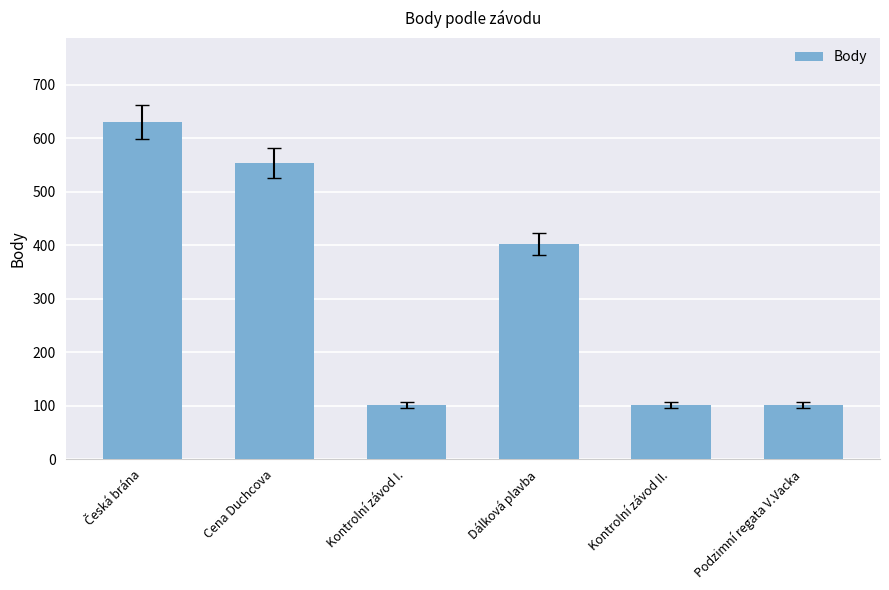

The value at Kontrolní závod II. is 101. True or false?

True